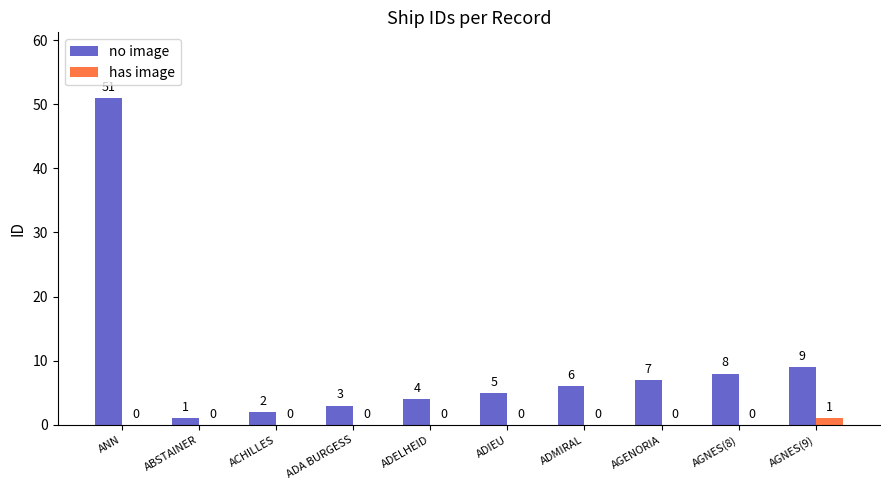

Count the number of categories in the chart.

10